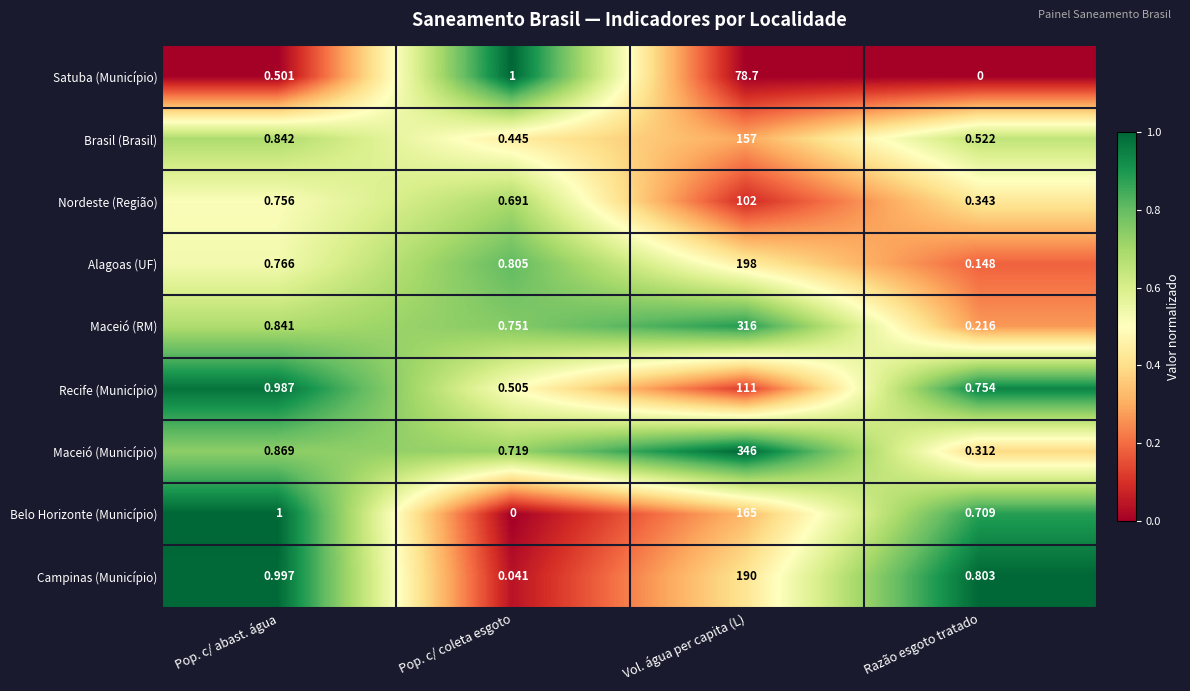

Which label corresponds to the largest value in the chart?

Vol. água per capita (L)